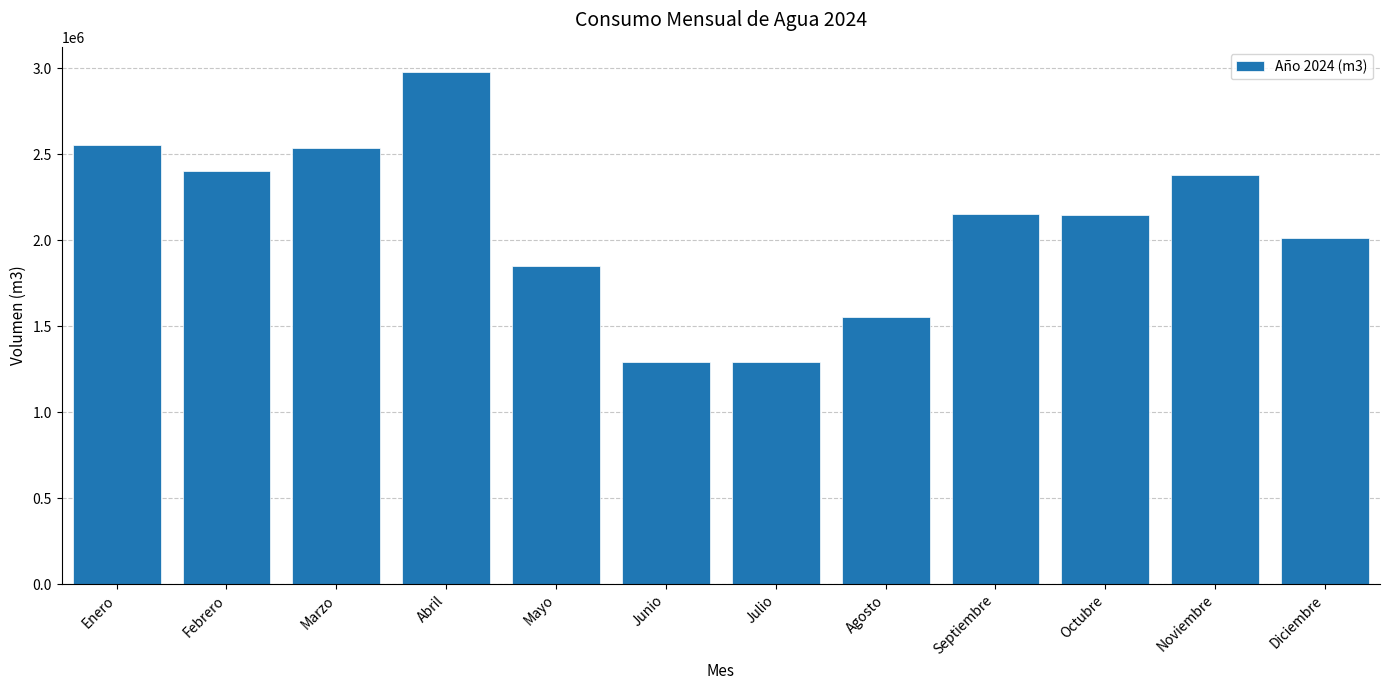

True or false: the data shows 2404086 at Febrero.

True